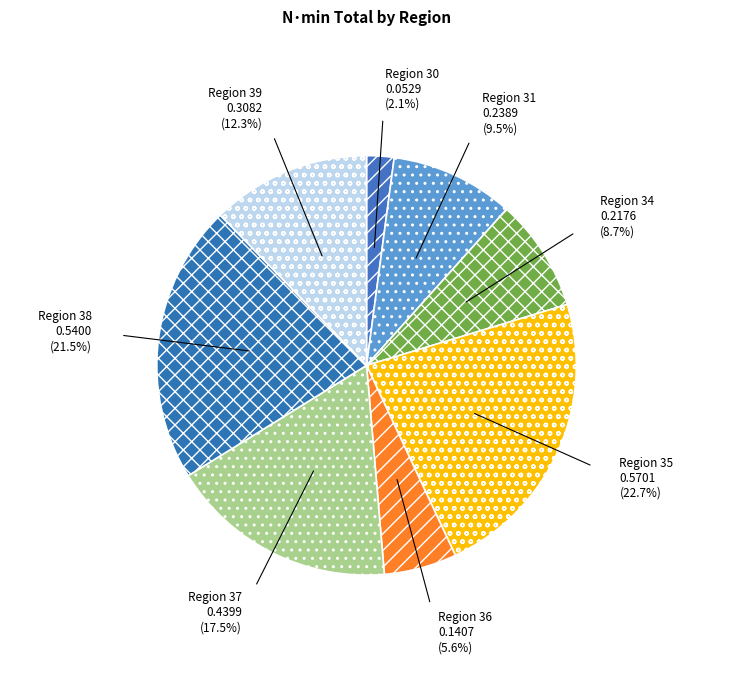

How many segments does this pie chart have?

8